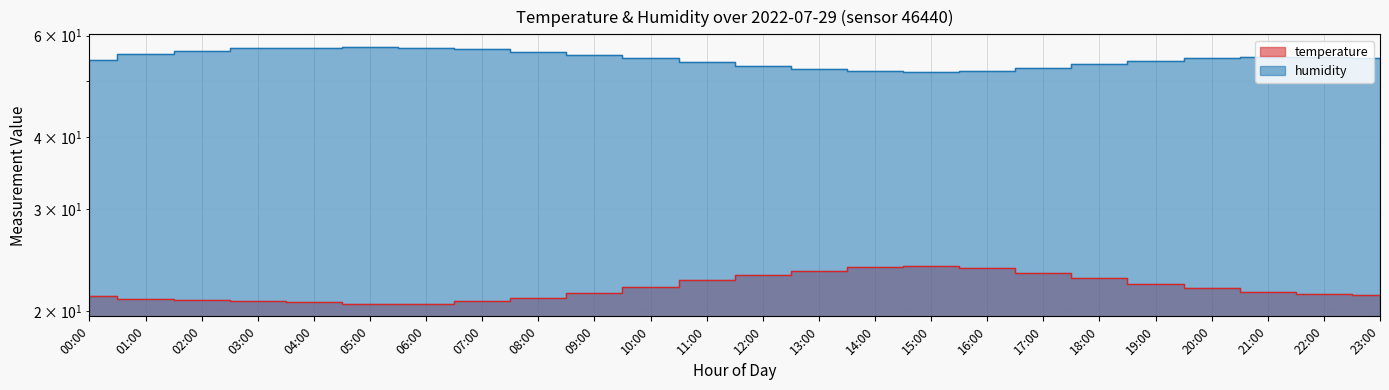

At which category does temperature reach its first local peak?

15:00